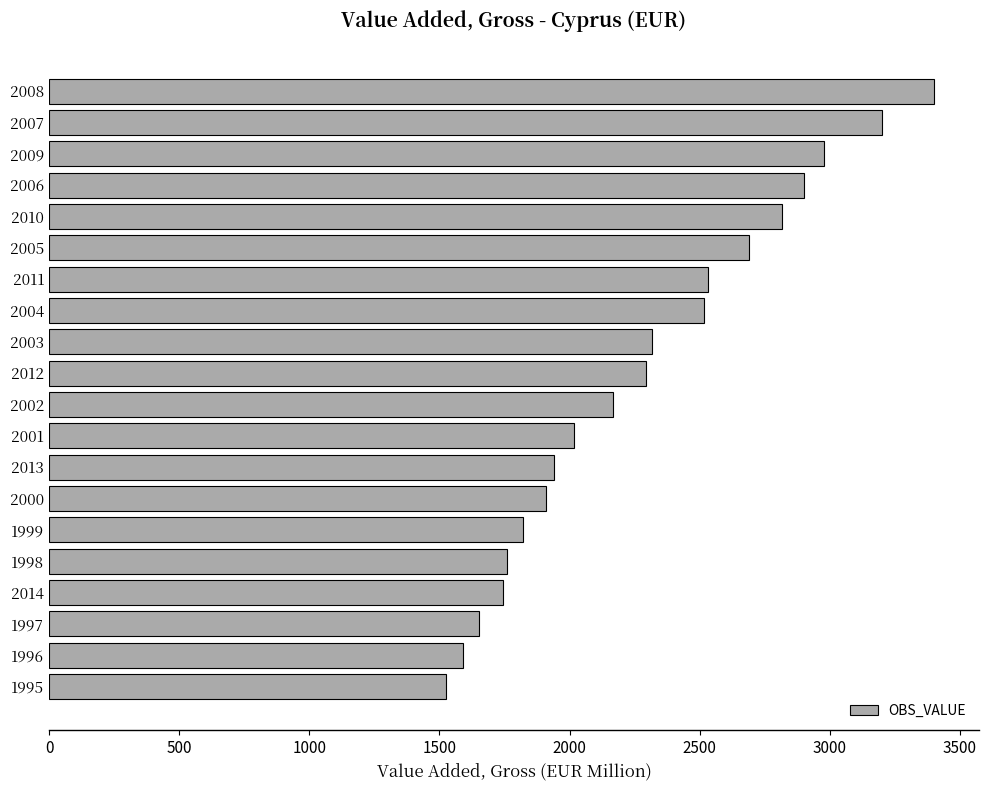

The value at 1998 is 478.0. True or false?

False